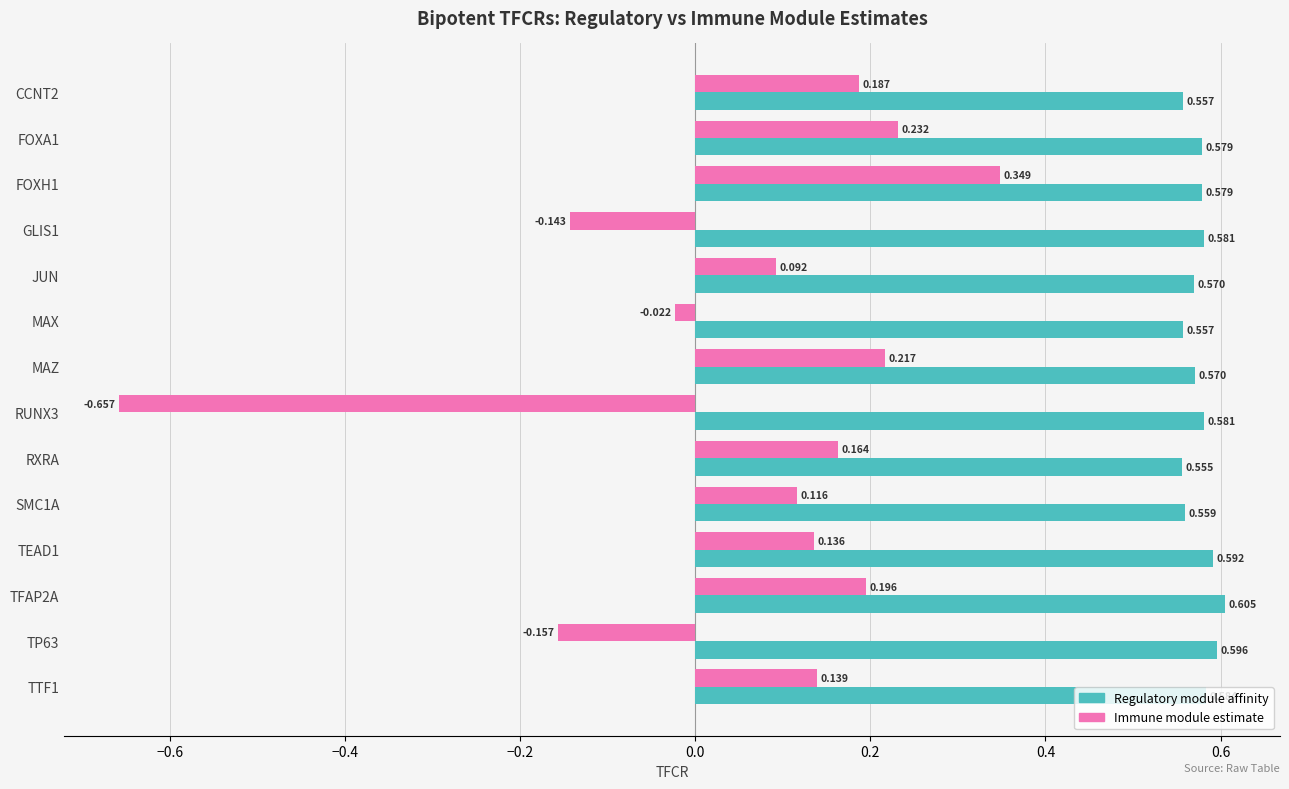

What is the sum of all Immune module estimate values?

0.8